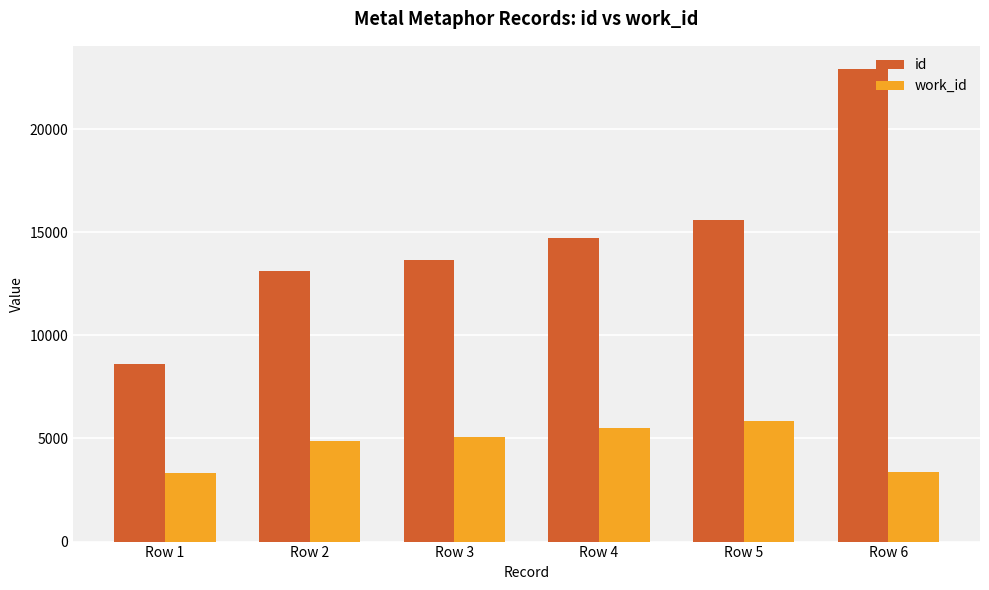

Which series has the largest total across all categories?

id